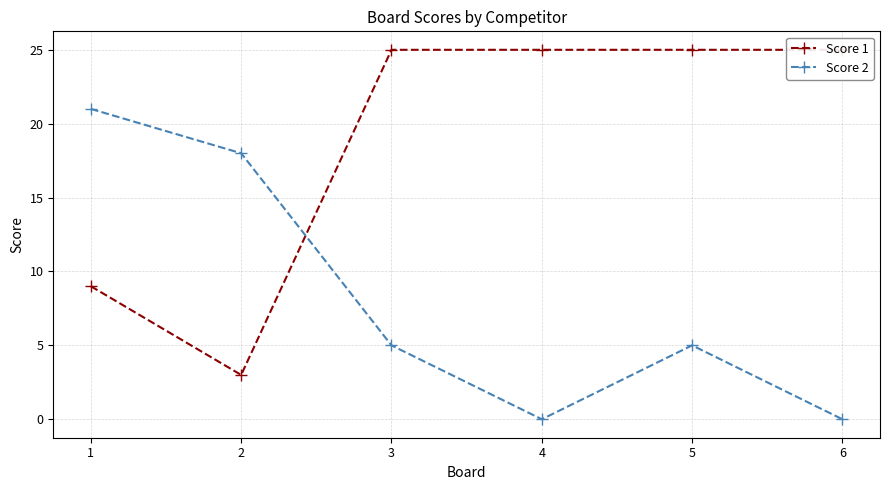

Does the chart have visible grid lines?

Yes